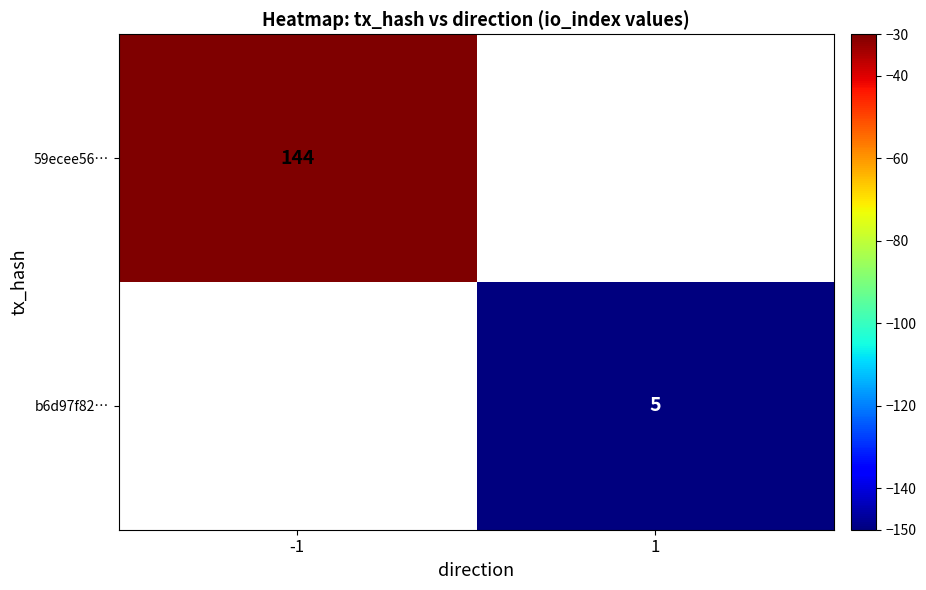

Is it true that b6d97f82… equals 5 at 1?

True